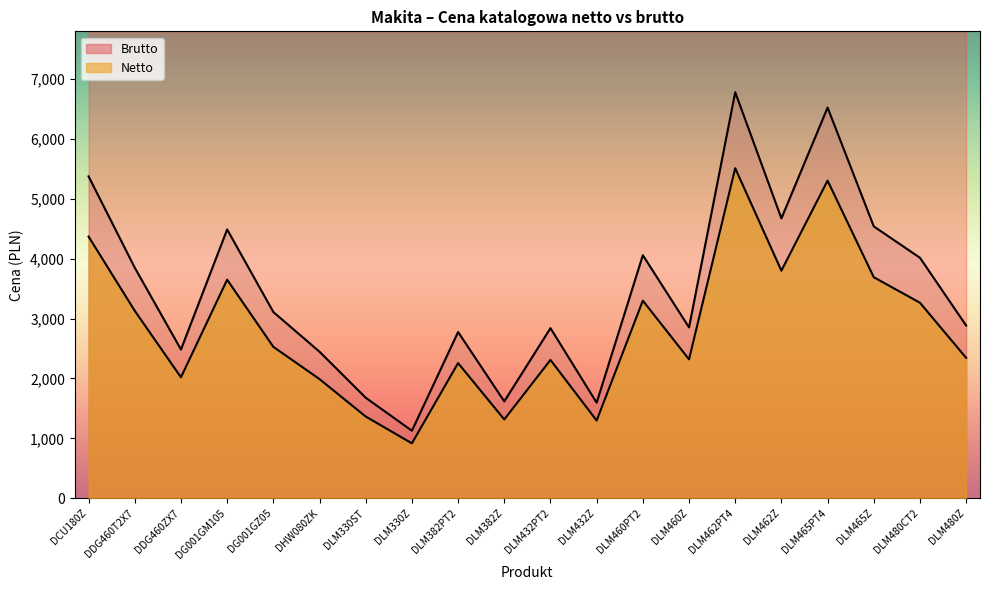

How many interior local peaks does the Netto series have?

6